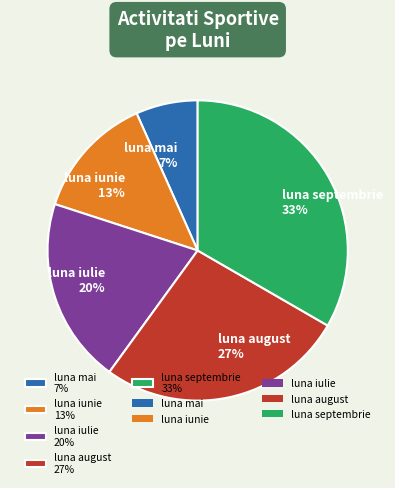

To the nearest percent, what is the average slice percentage?

20%